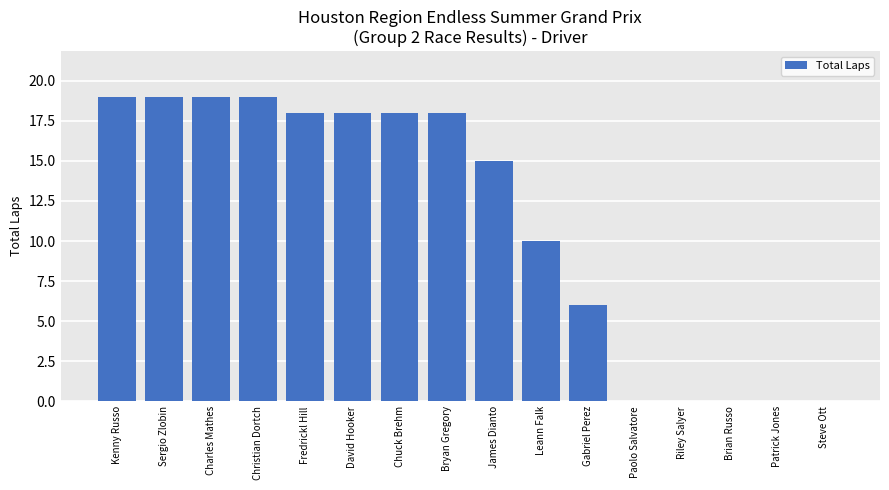

What is the average value?

11